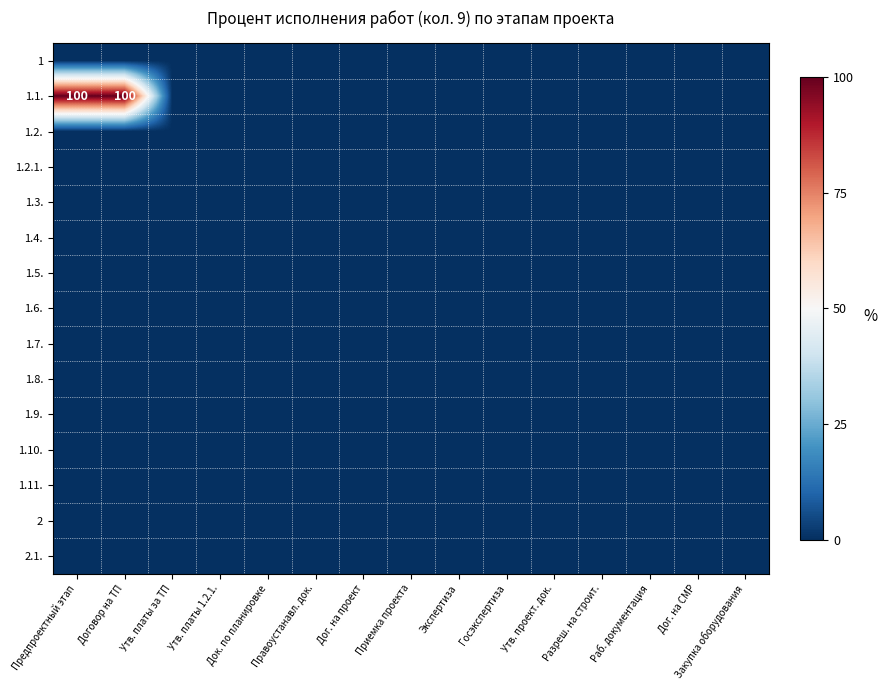

Which series changed the most between Раб. документация and Закупка оборудования?

1